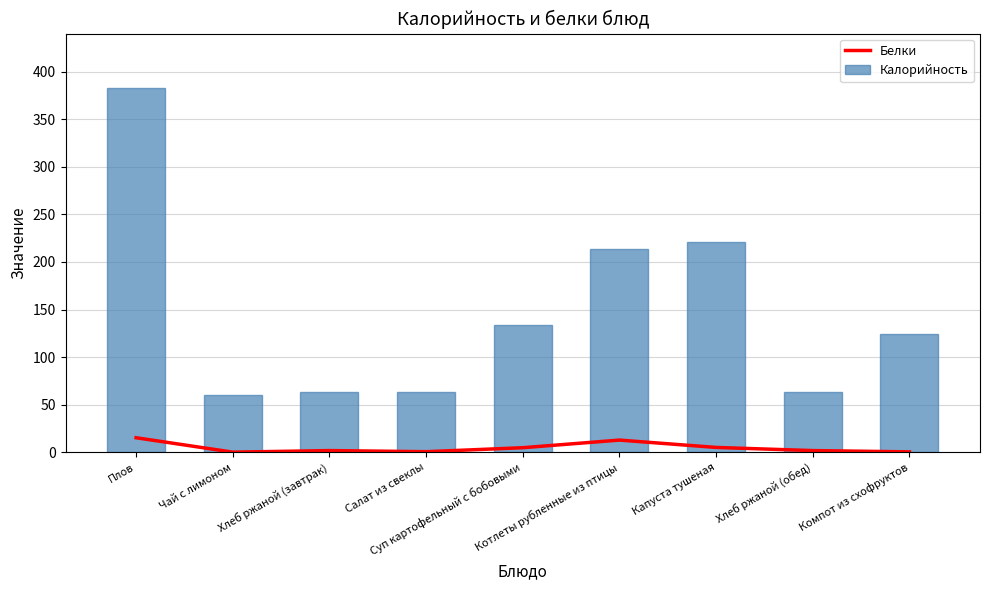

What is the label of the 6th bar from the right?

Салат из свеклы